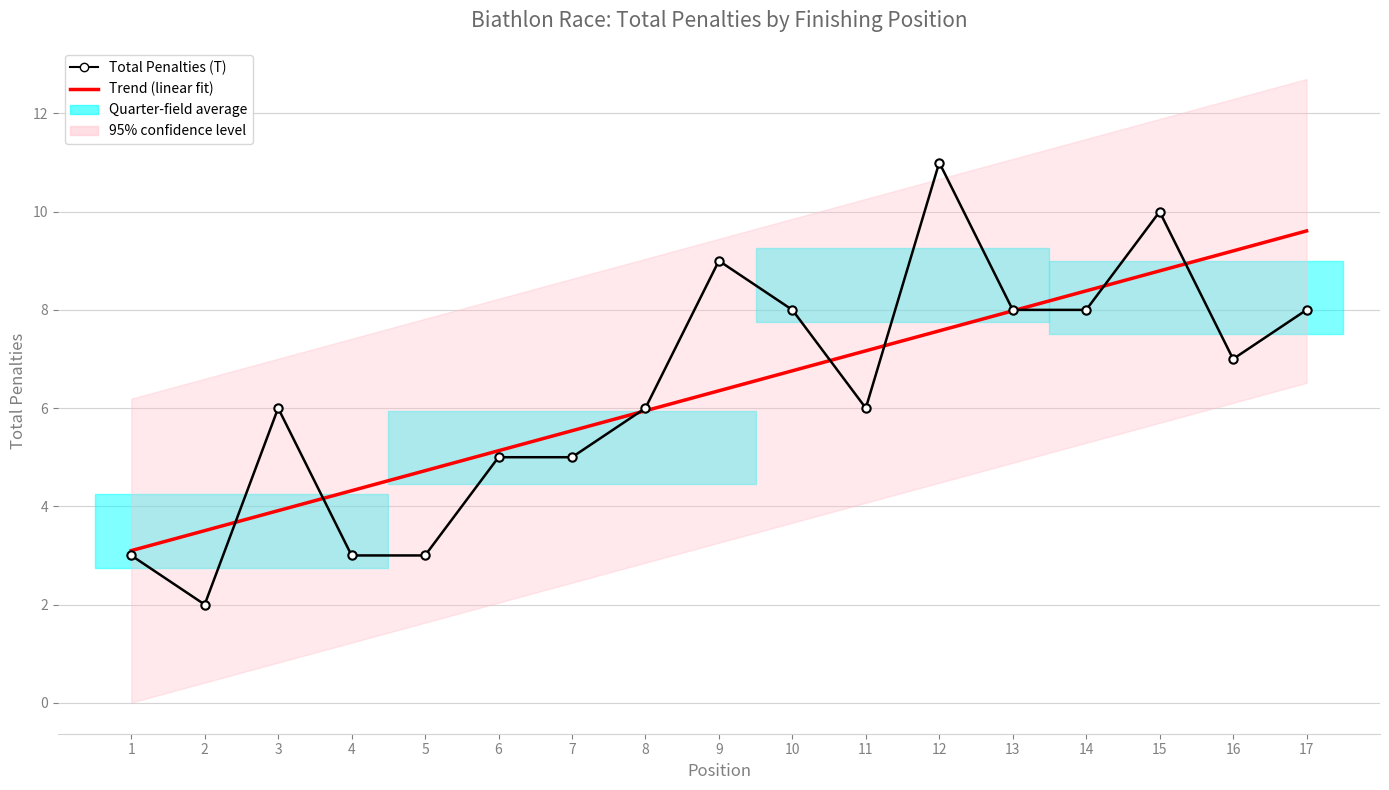

Which label corresponds to the smallest value in the chart?

2